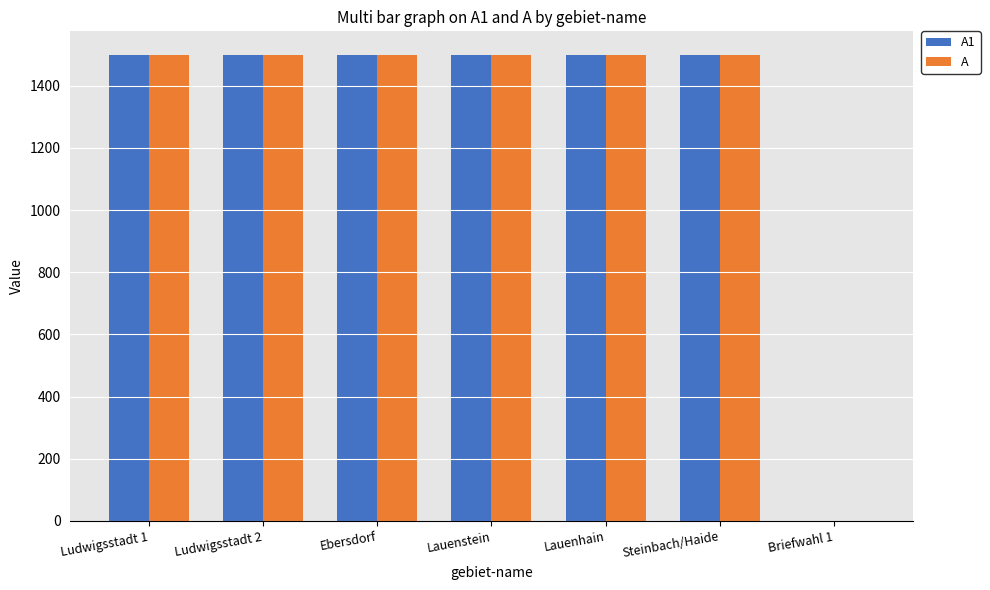

What is the total value across all series at Lauenstein?

3000